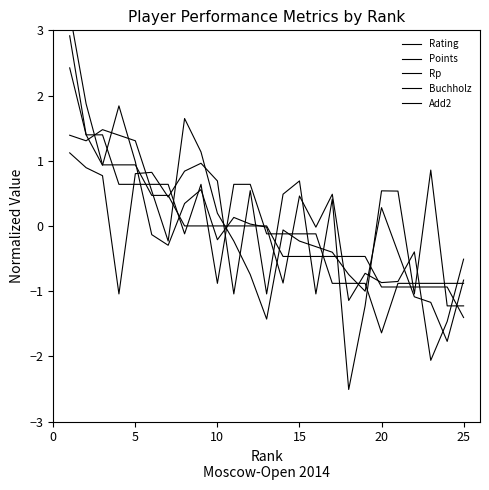

Is this an area chart (filled region under the line)?

No